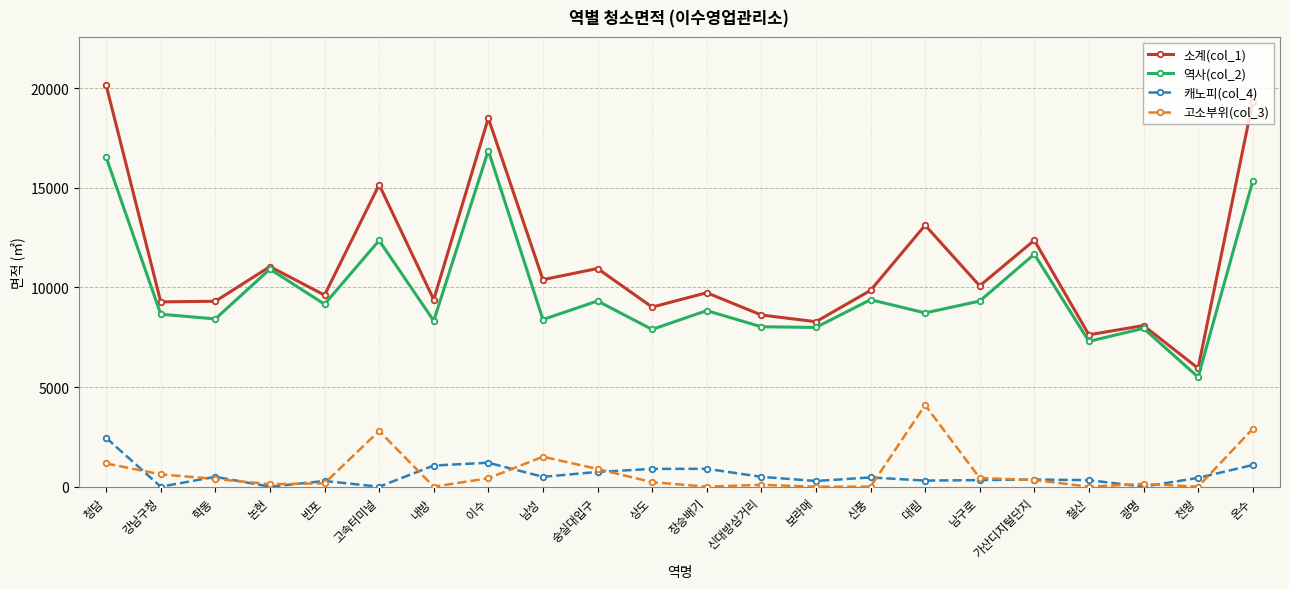

What are all the series names shown in the legend?

소계(col_1), 역사(col_2), 캐노피(col_4), 고소부위(col_3)